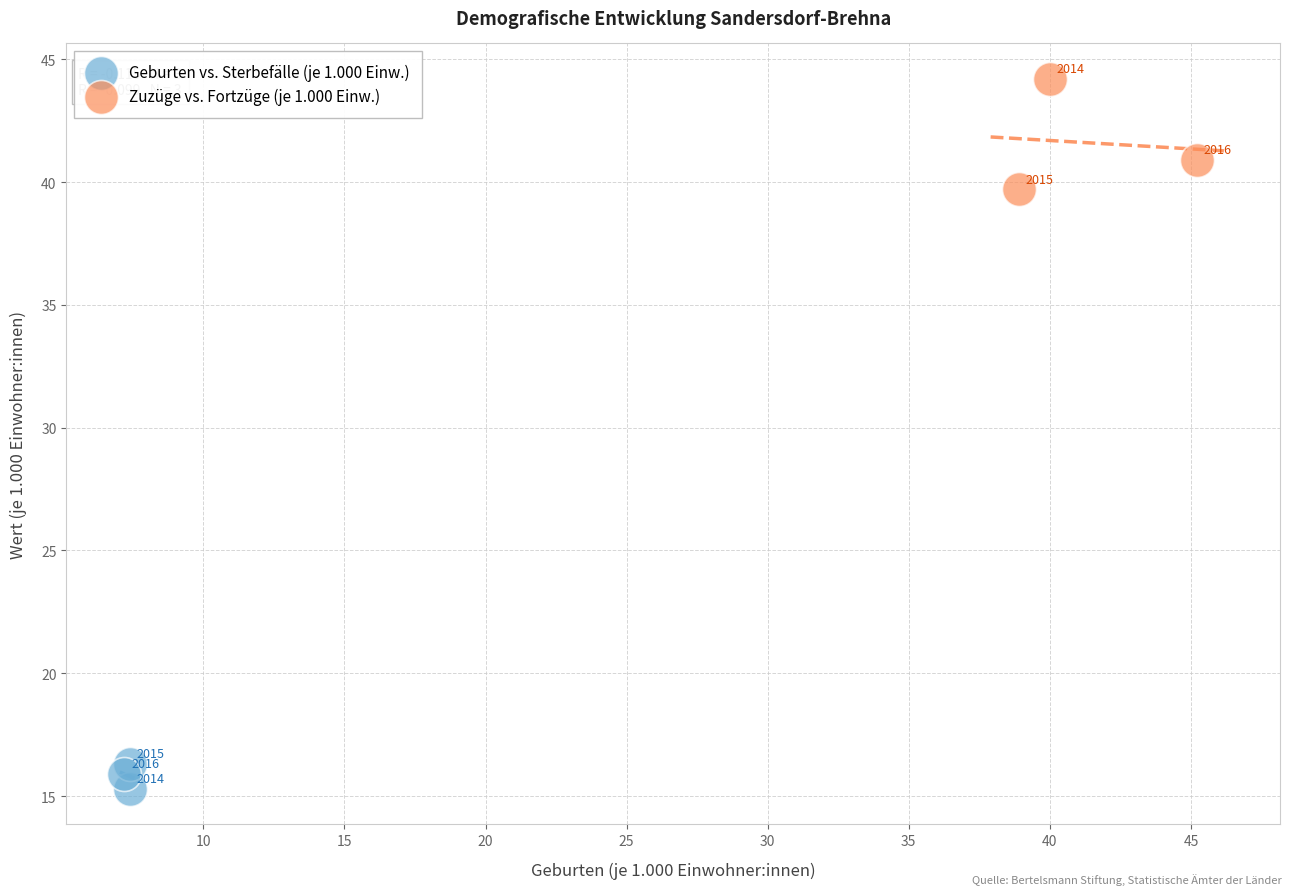

Which series contains the lowest Y value?

Geburten vs. Sterbefälle (je 1.000 Einw.)